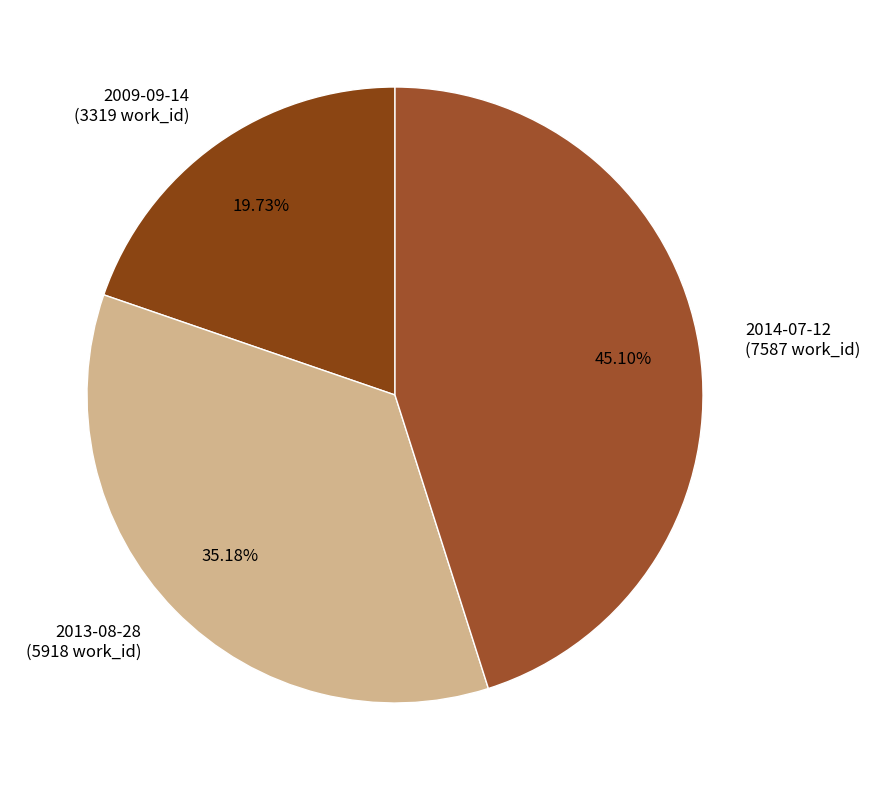

Do 2009-09-14 and 2013-08-28 together represent more than half of the pie?

Yes